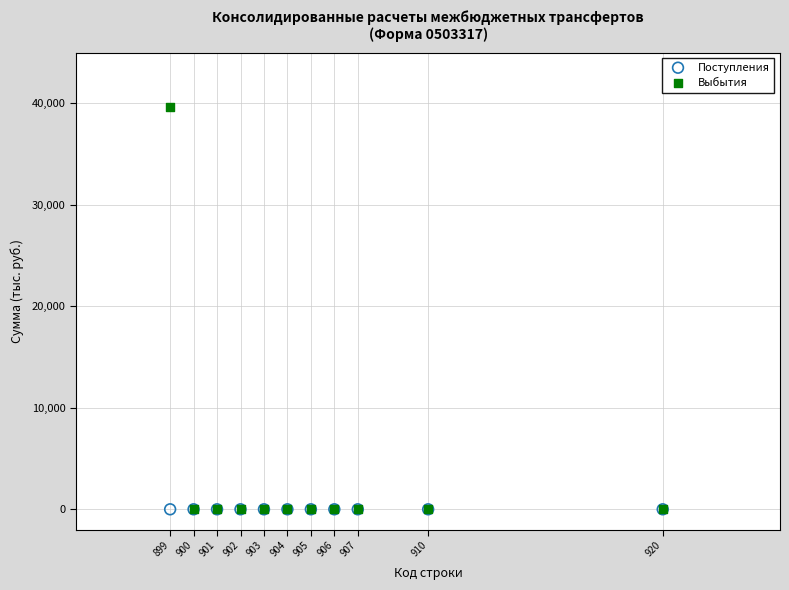

What are all the series names shown in the legend?

Поступления, Выбытия